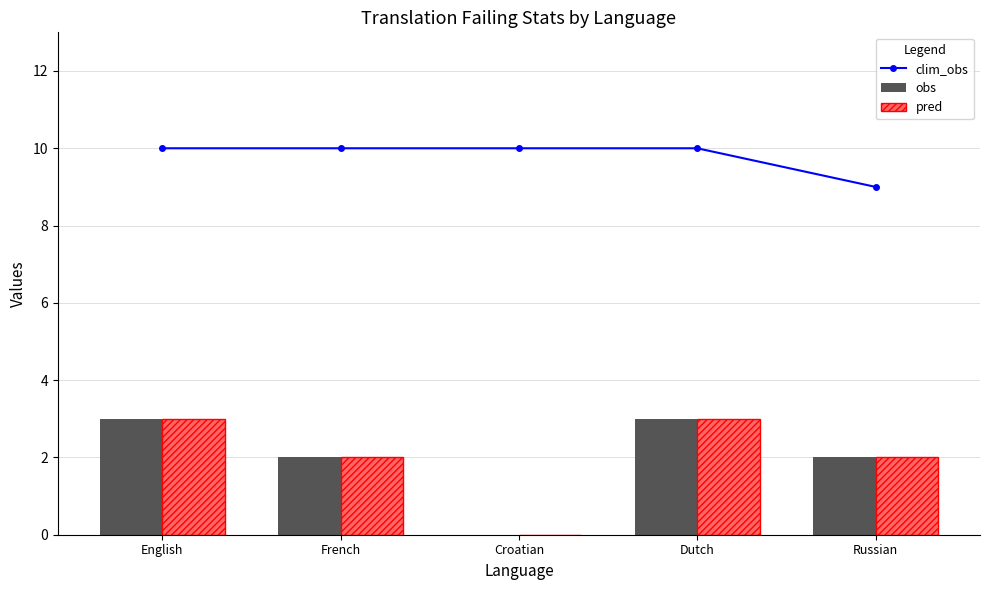

Which series has the largest range (max minus min)?

obs